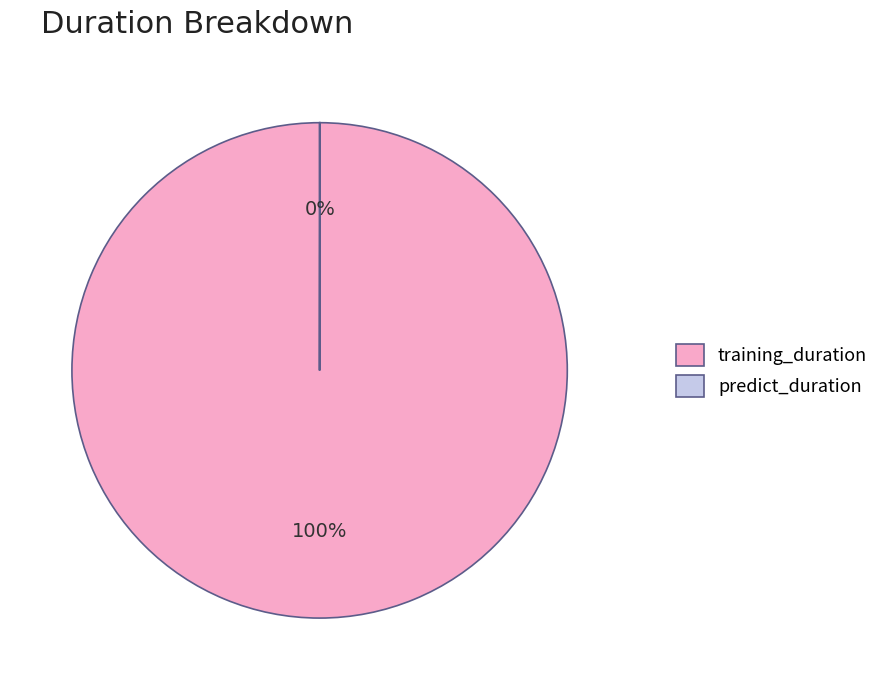

What is the majority slice?

training_duration